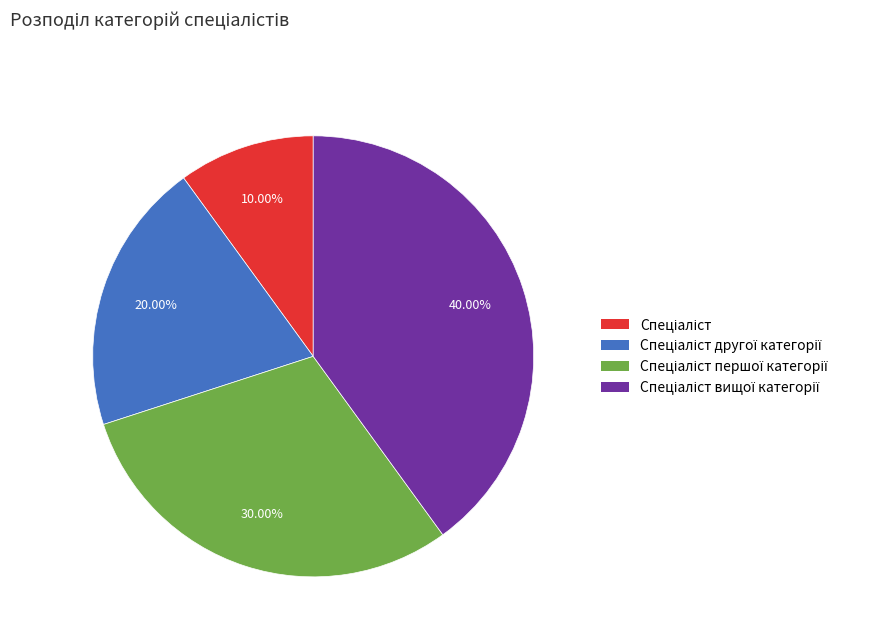

Does any single category account for the majority?

No